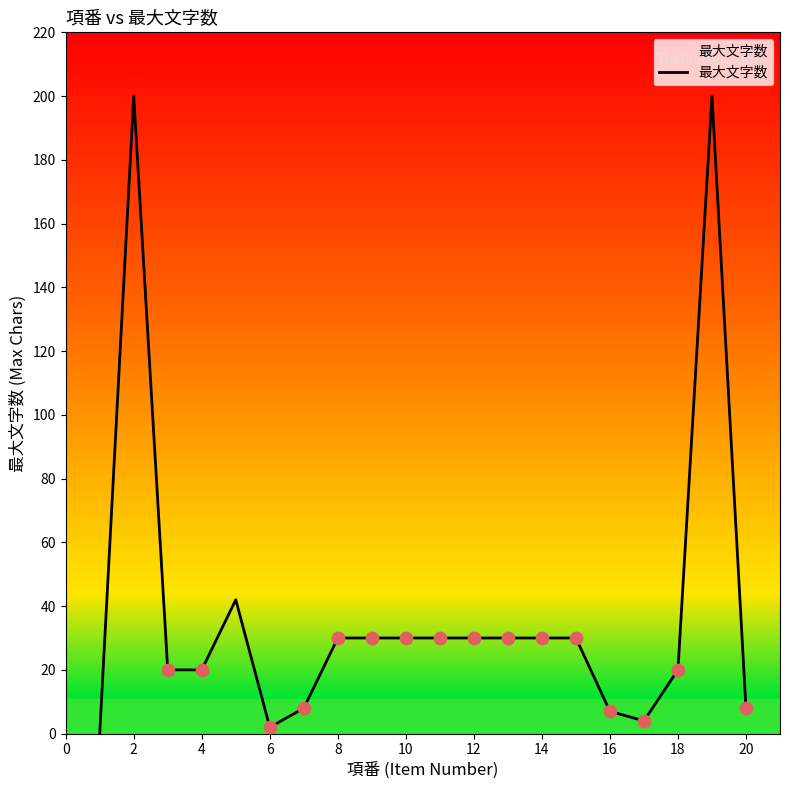

What is the greatest value displayed?

200